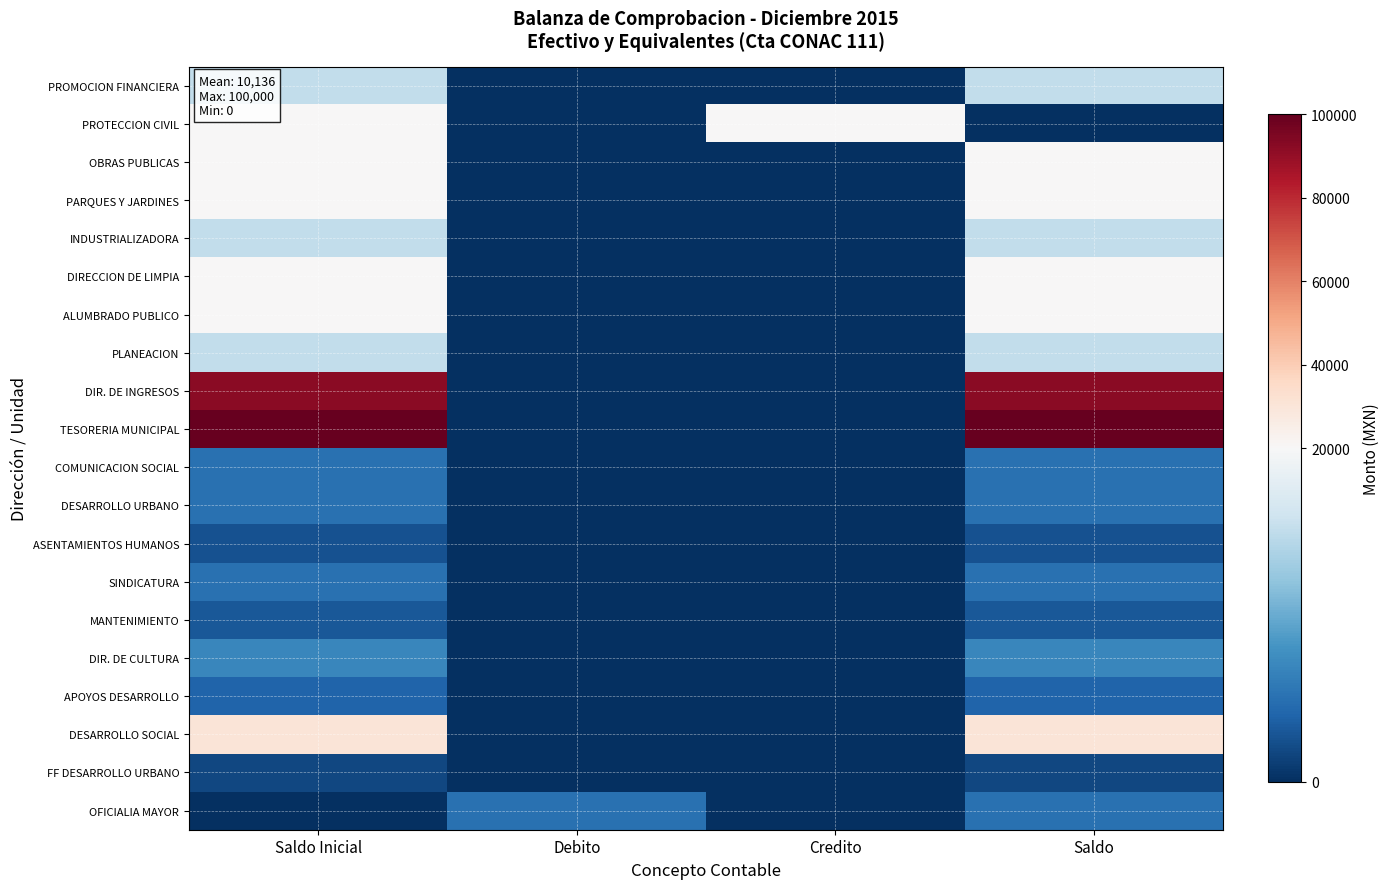

Reading left to right, list all the values displayed in this chart.

PROMOCION FINANCIERA: Saldo Inicial=15000.0	Debito=0.0	Credito=0.0	Saldo=15000.0
PROTECCION CIVIL: Saldo Inicial=20000.0	Debito=0.0	Credito=20000.0	Saldo=0.0
OBRAS PUBLICAS: Saldo Inicial=20000.0	Debito=0.0	Credito=0.0	Saldo=20000.0
PARQUES Y JARDINES: Saldo Inicial=20000.0	Debito=0.0	Credito=0.0	Saldo=20000.0
INDUSTRIALIZADORA: Saldo Inicial=15000.0	Debito=0.0	Credito=0.0	Saldo=15000.0
DIRECCION DE LIMPIA: Saldo Inicial=20000.0	Debito=0.0	Credito=0.0	Saldo=20000.0
ALUMBRADO PUBLICO: Saldo Inicial=20000.0	Debito=0.0	Credito=0.0	Saldo=20000.0
PLANEACION: Saldo Inicial=15000.0	Debito=0.0	Credito=0.0	Saldo=15000.0
DIR. DE INGRESOS: Saldo Inicial=92100.0	Debito=0.0	Credito=0.0	Saldo=92100.0
TESORERIA MUNICIPAL: Saldo Inicial=100000.0	Debito=0.0	Credito=0.0	Saldo=100000.0
COMUNICACION SOCIAL: Saldo Inicial=5000.0	Debito=0.0	Credito=0.0	Saldo=5000.0
DESARROLLO URBANO: Saldo Inicial=5000.0	Debito=0.0	Credito=0.0	Saldo=5000.0
ASENTAMIENTOS HUMANOS: Saldo Inicial=2542.8	Debito=0.0	Credito=0.0	Saldo=2542.8
SINDICATURA: Saldo Inicial=5000.0	Debito=0.0	Credito=0.0	Saldo=5000.0
MANTENIMIENTO: Saldo Inicial=3000.0	Debito=0.0	Credito=0.0	Saldo=3000.0
DIR. DE CULTURA: Saldo Inicial=7000.0	Debito=0.0	Credito=0.0	Saldo=7000.0
APOYOS DESARROLLO: Saldo Inicial=4000.0	Debito=0.0	Credito=0.0	Saldo=4000.0
DESARROLLO SOCIAL: Saldo Inicial=30000.0	Debito=0.0	Credito=0.0	Saldo=30000.0
FF DESARROLLO URBANO: Saldo Inicial=1794.7	Debito=0.0	Credito=0.0	Saldo=1794.7
OFICIALIA MAYOR: Saldo Inicial=0.0	Debito=5000.0	Credito=0.0	Saldo=5000.0